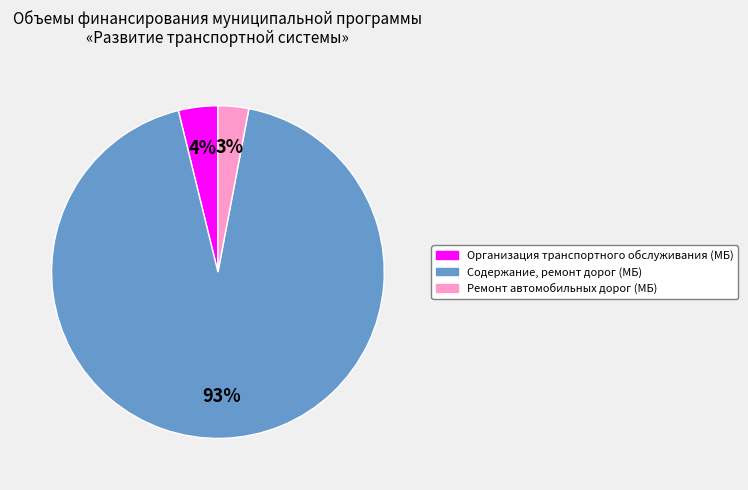

To the nearest percent, what is the difference between the largest and smallest slice percentages?

90%